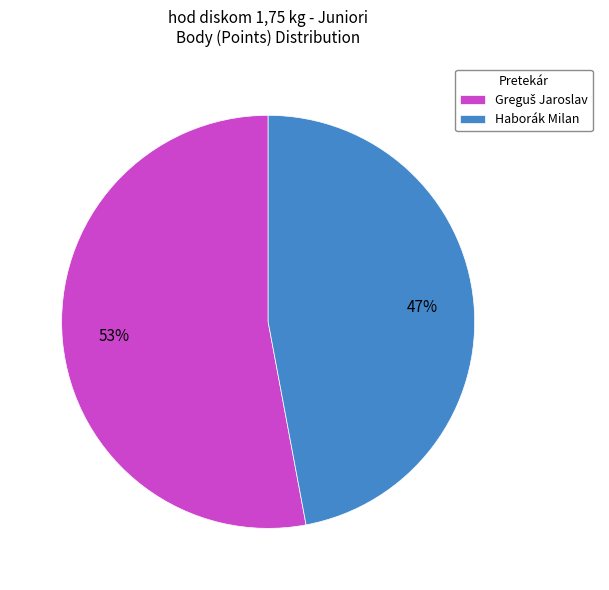

Is it true that Haborák Milan is 47% of the pie?

True